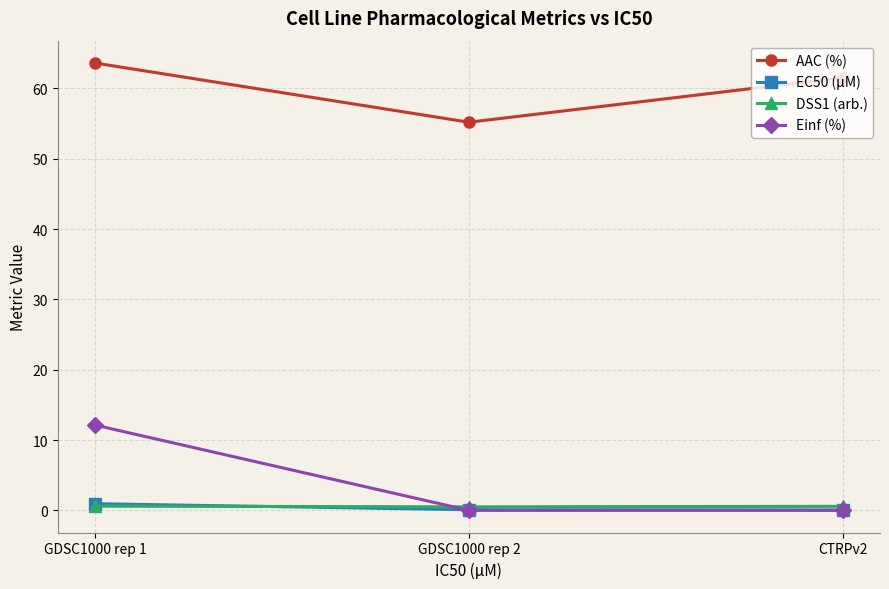

Does the chart have visible grid lines?

Yes